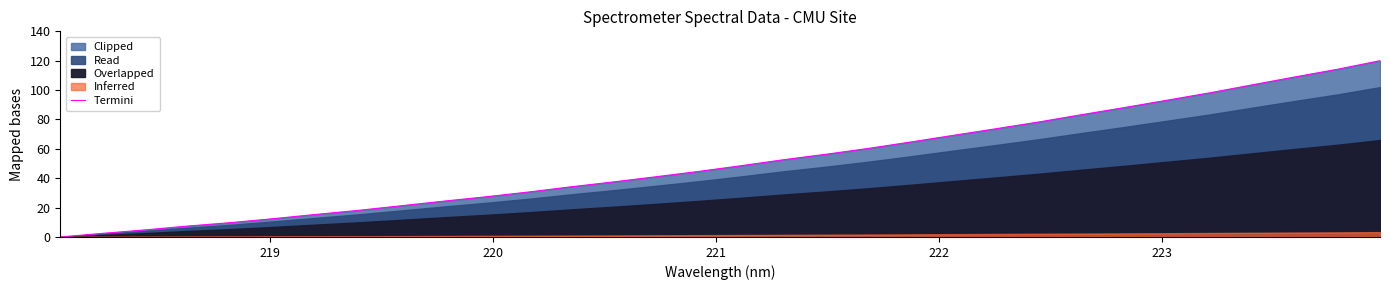

What is the maximum value for Termini?

120.0